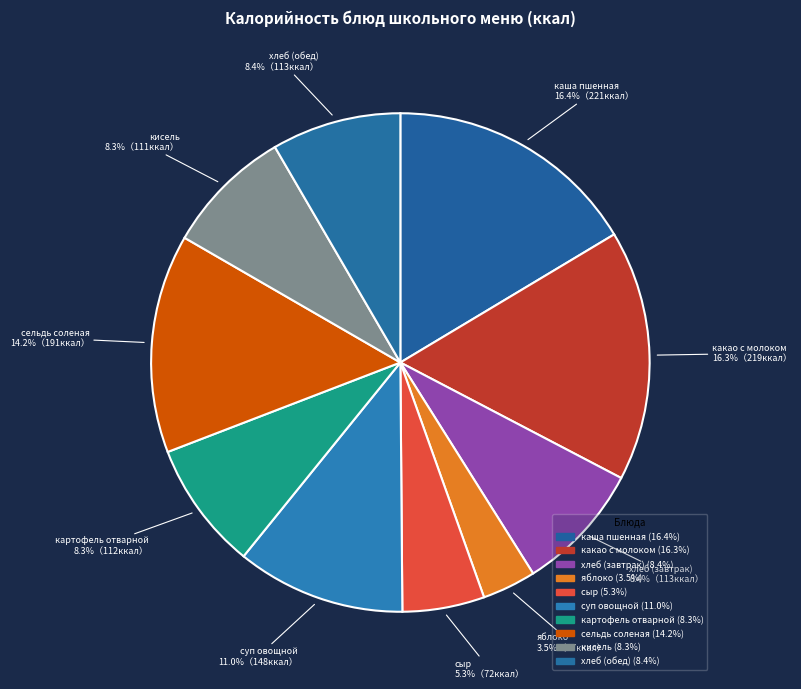

To the nearest percent, what portion does суп овощной represent?

11%